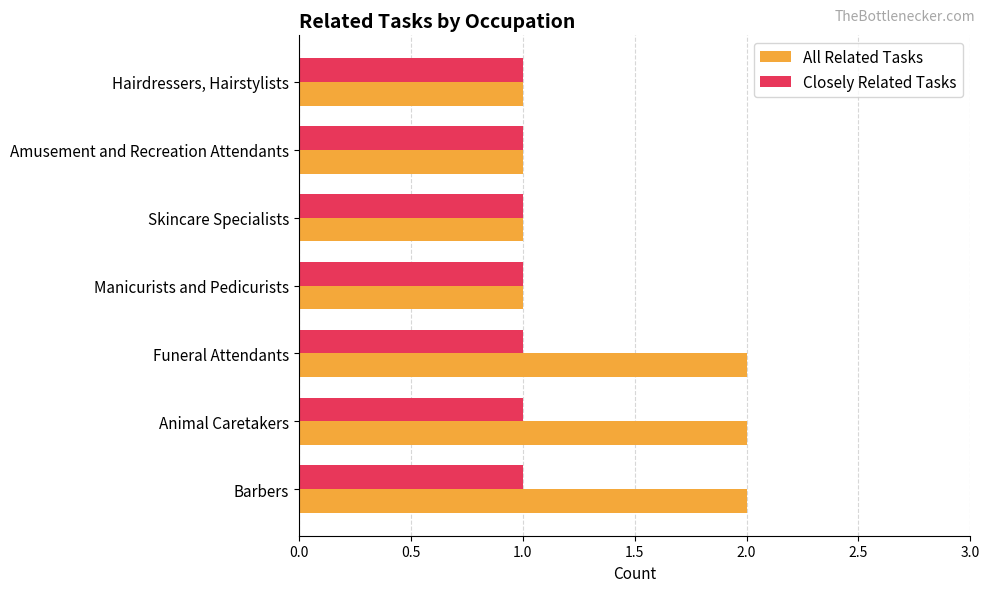

What is the sum of all Closely Related Tasks values?

7